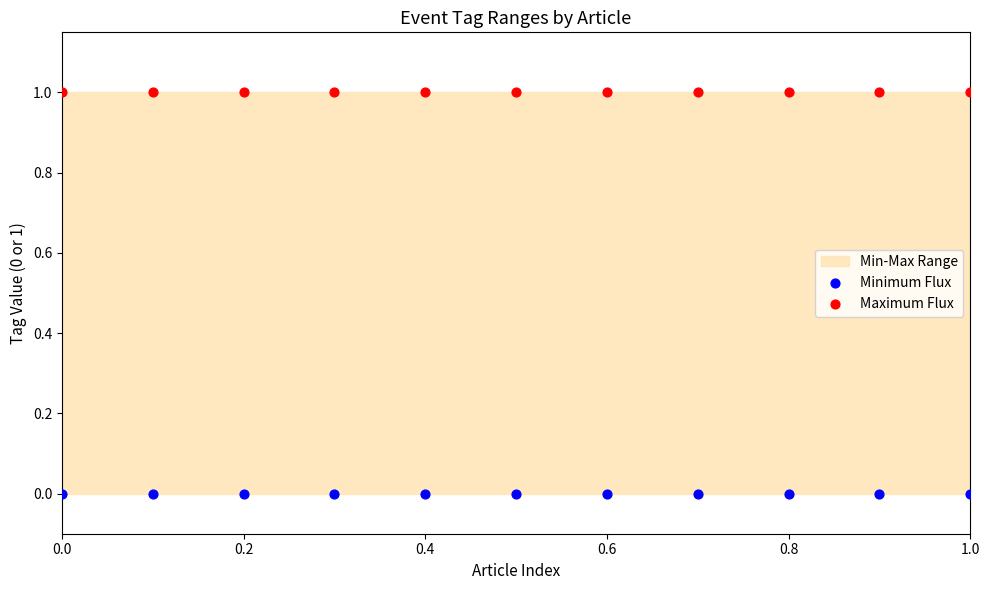

Which series contains the lowest Y value?

Minimum Flux